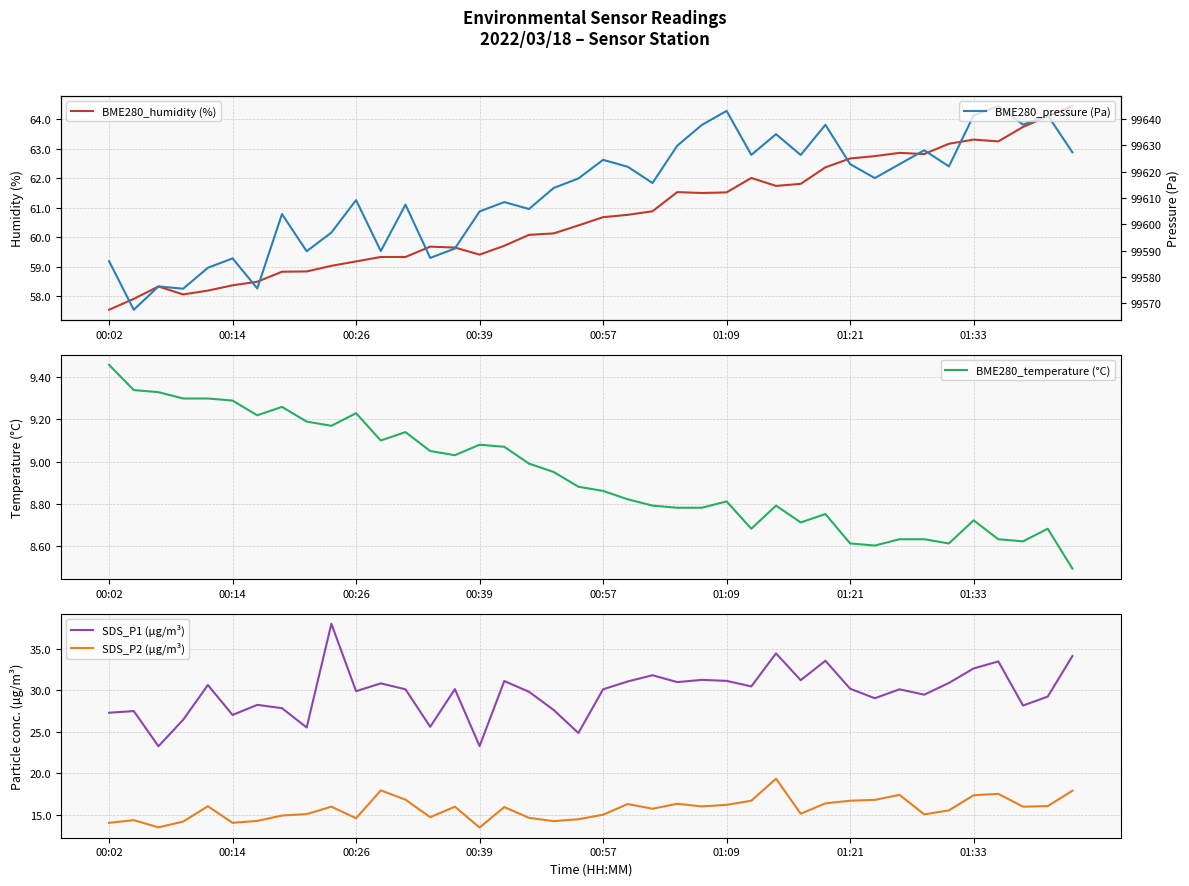

What position from the right is 19?

21